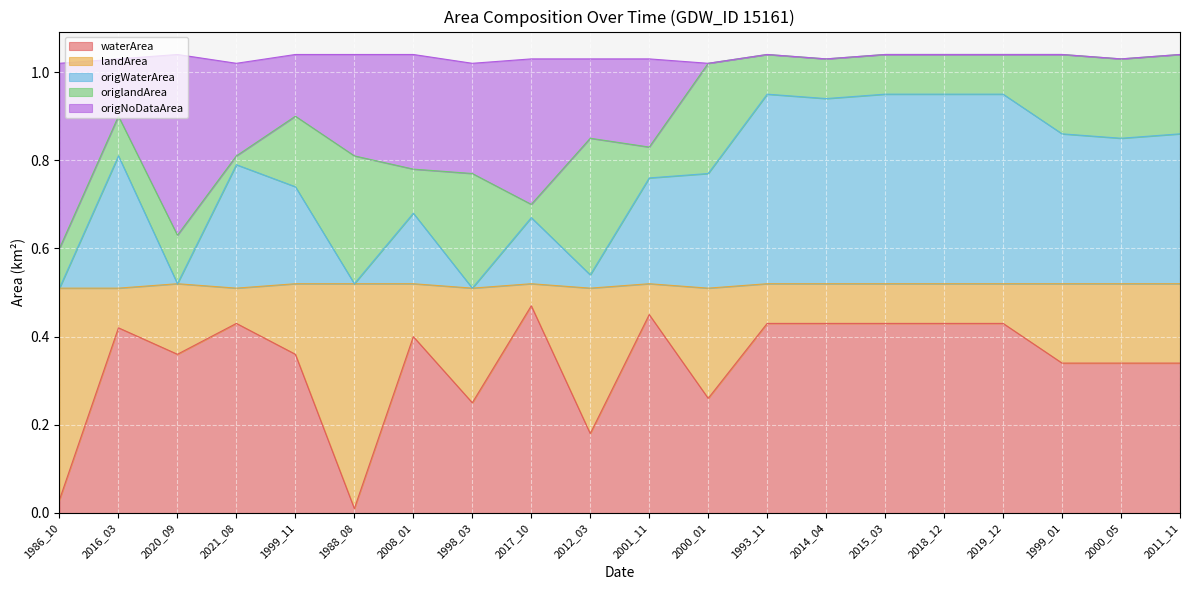

True or false: waterArea and origWaterArea cross at least once.

False